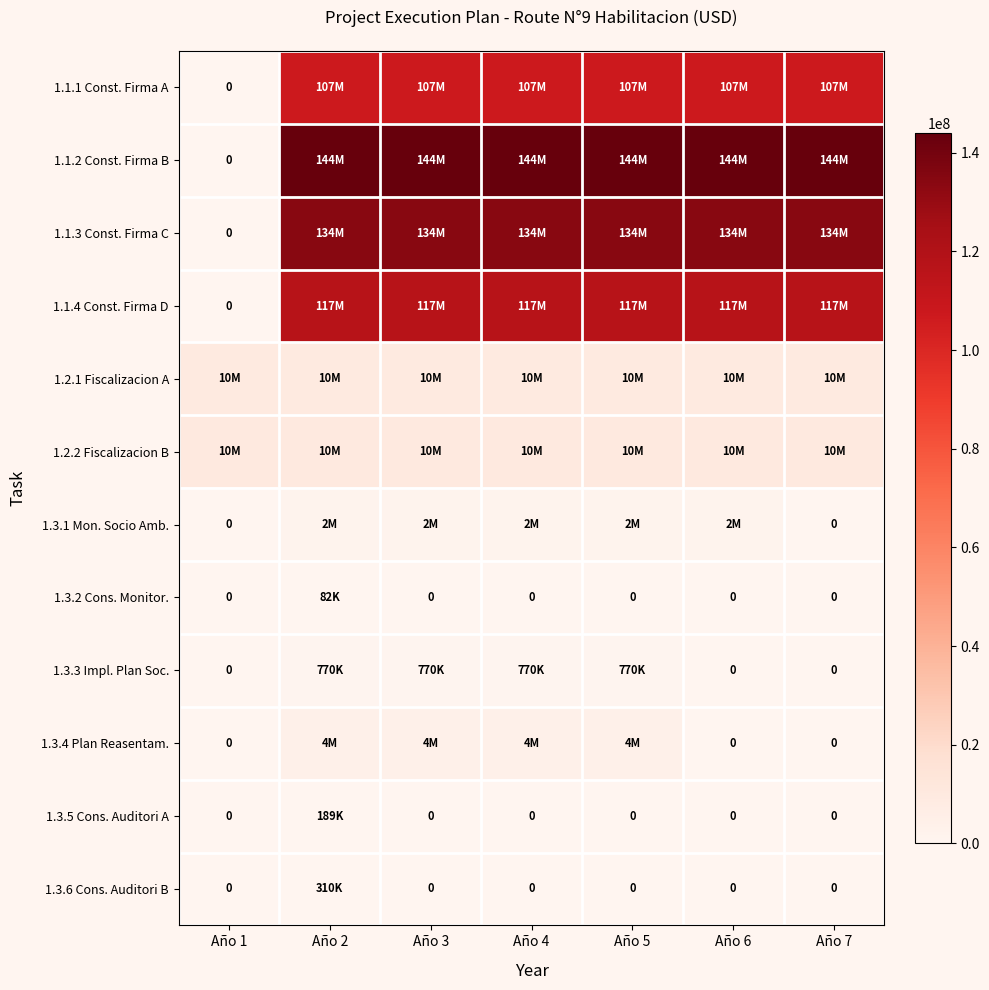

What is the difference between the highest and lowest values at Año 3?

144000000